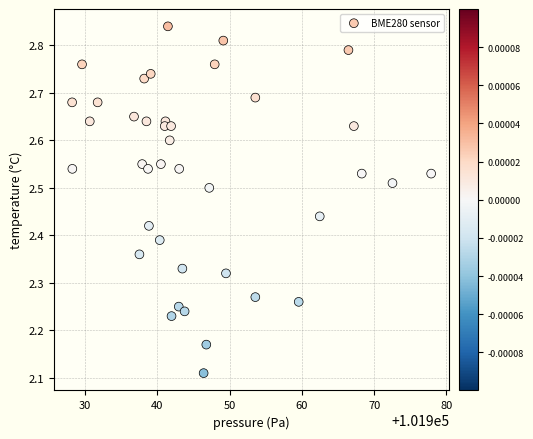

What is the range of Y values (max minus min)?

0.7